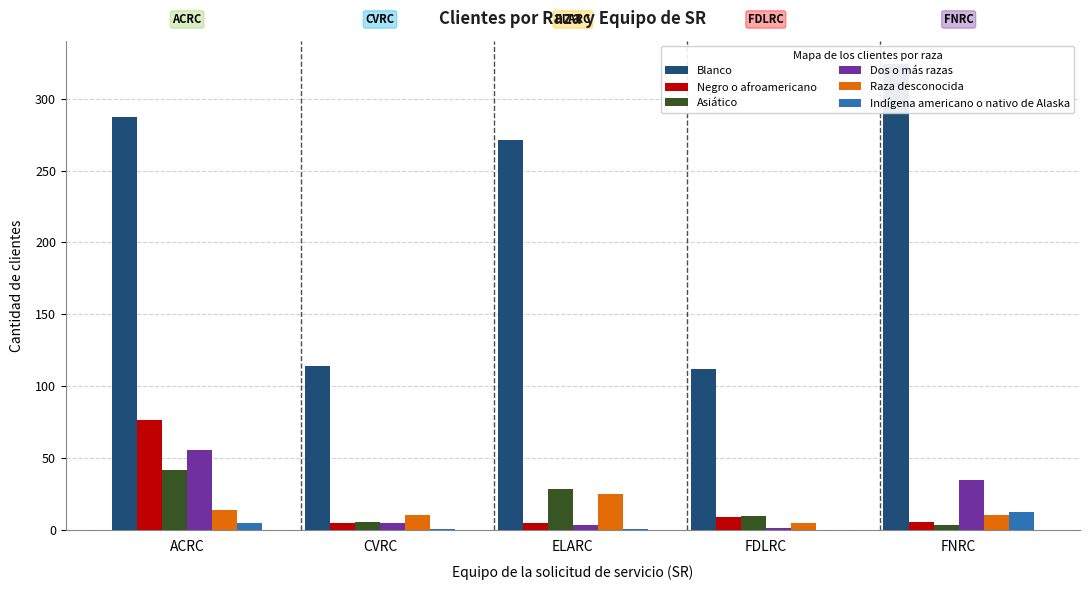

At which label is Asiático closest to 23?

ELARC